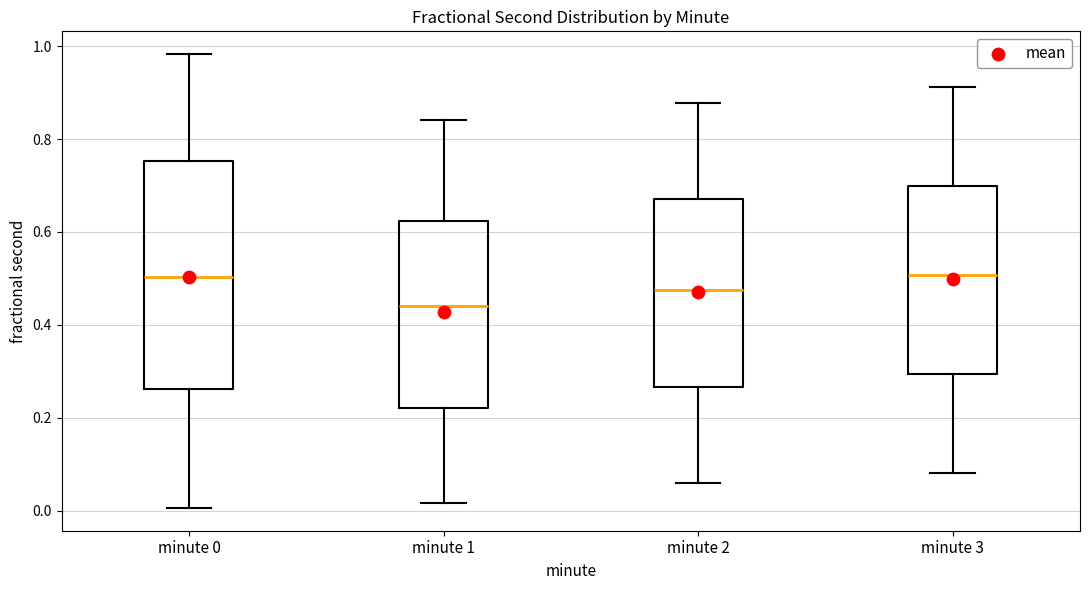

Reading left to right, transcribe this box plot: for each box, give where its median line is, the range the box spans, and where its two whiskers end, as read against the y-axis. The values are not printed on the chart, so give them approximately, as read against the axis.

minute 0: median 0.50, box 0.26 to 0.76, whiskers 0.00 to 0.98
minute 1: median 0.44, box 0.22 to 0.62, whiskers 0.02 to 0.84
minute 2: median 0.48, box 0.26 to 0.68, whiskers 0.06 to 0.88
minute 3: median 0.50, box 0.30 to 0.70, whiskers 0.08 to 0.92